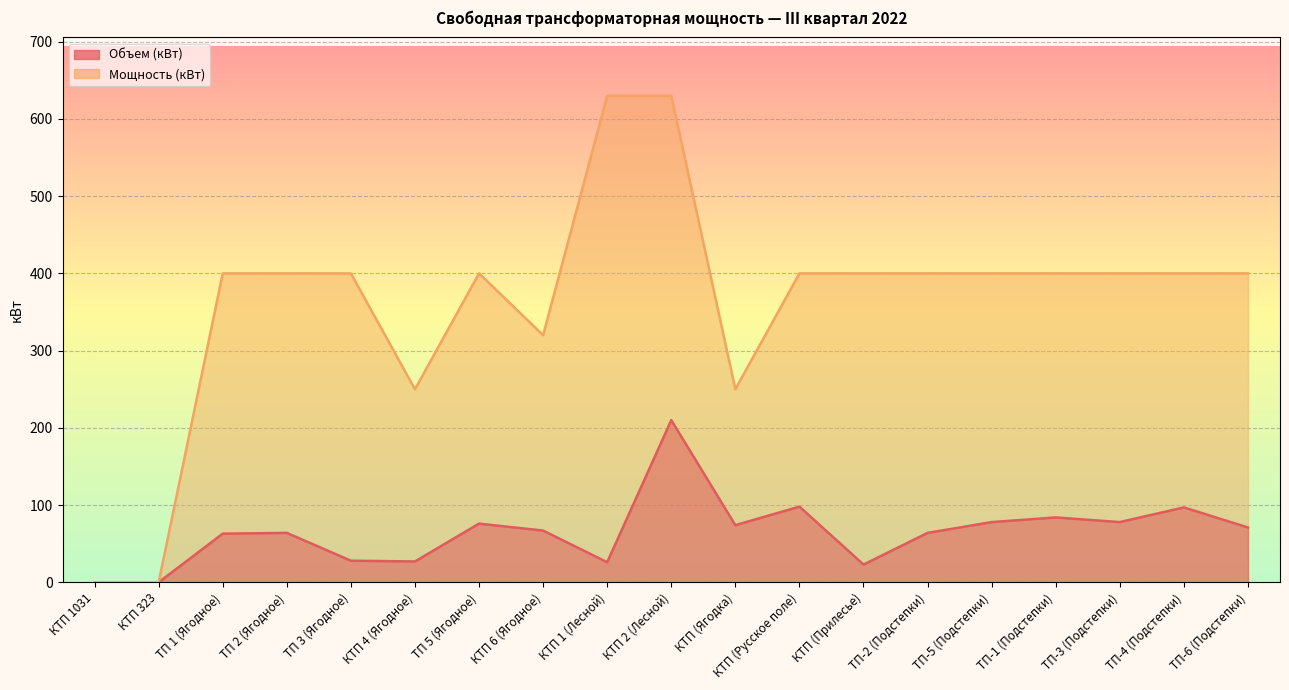

Reading left to right, what are all the values shown in this chart?

Объем (кВт): 0	0	63	64	28	27	76	67	26	210	74	98	23	64	78	84	78	97	71
Мощность (кВт): 0	0	400	400	400	250	400	320	630	630	250	400	400	400	400	400	400	400	400